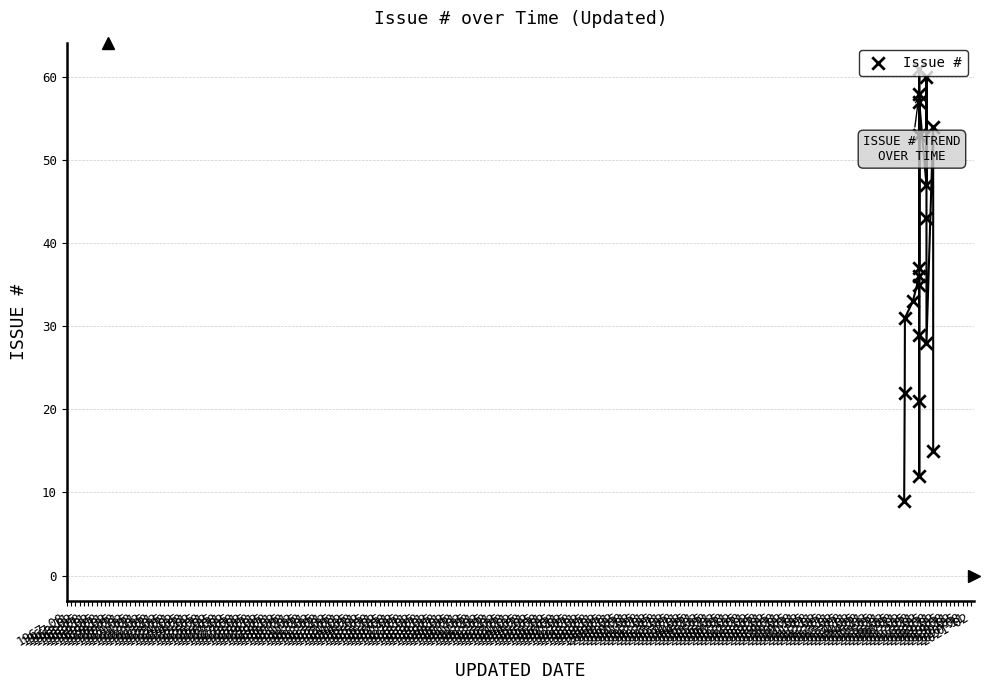

What is the ratio of the value at 1971-05 to the value at 1969-05?

2.9